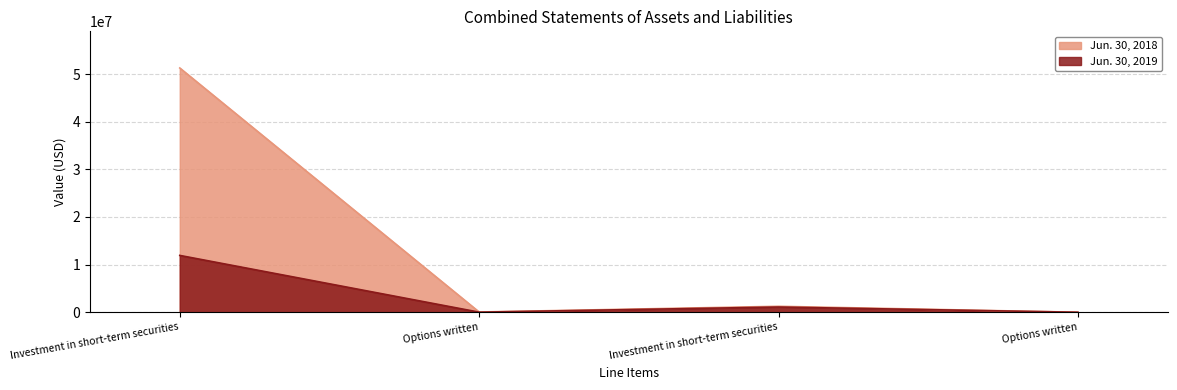

True or false: Jun. 30, 2019 and Jun. 30, 2018 intersect in this chart.

False